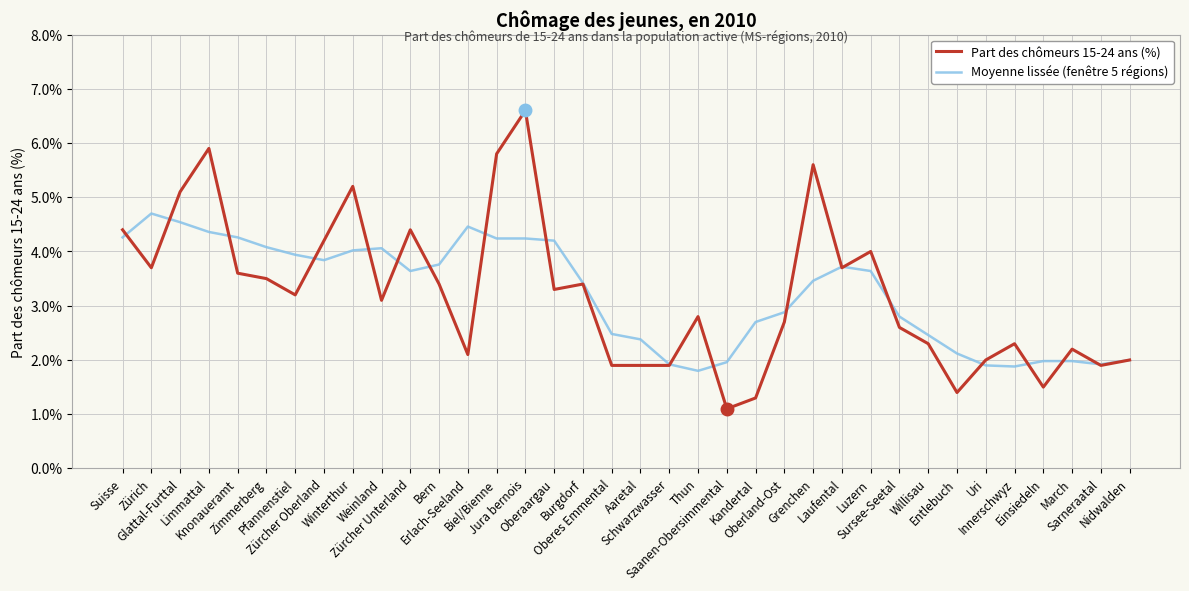

Which series has the widest spread of values?

Part des chômeurs 15-24 ans (%)